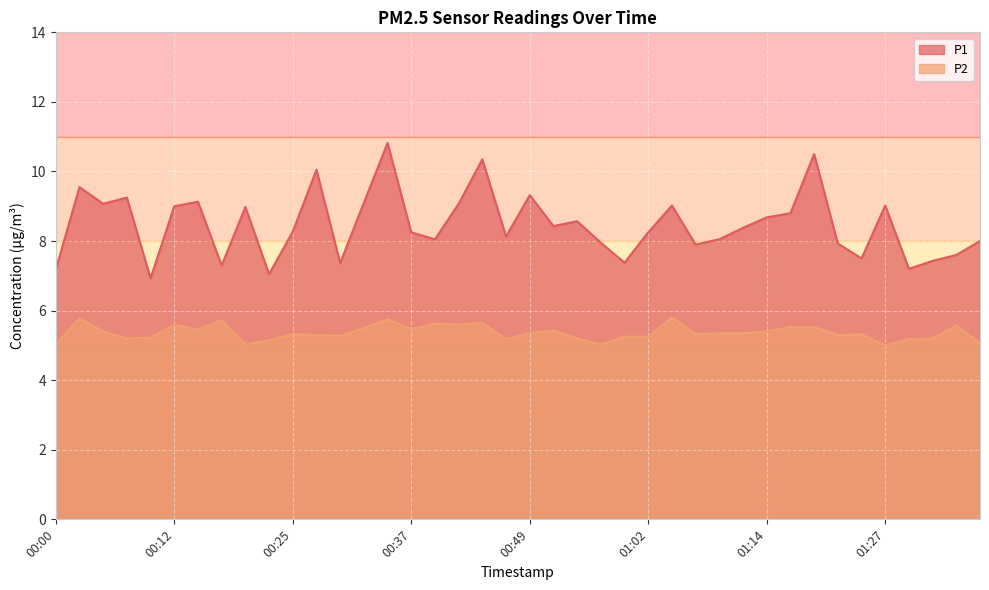

The P2 series shows 1.4 at 01:22. True or false?

False